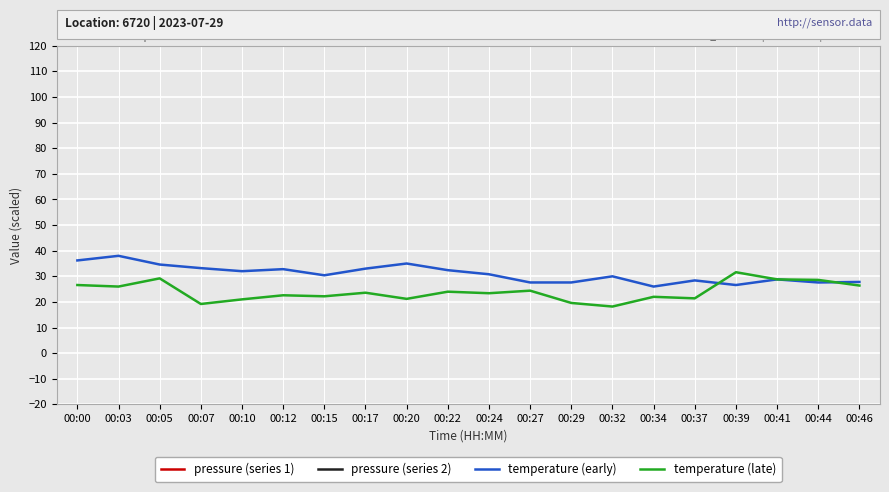

The value of pressure (series 1) at 00:34 is -27259.0. True or false?

False